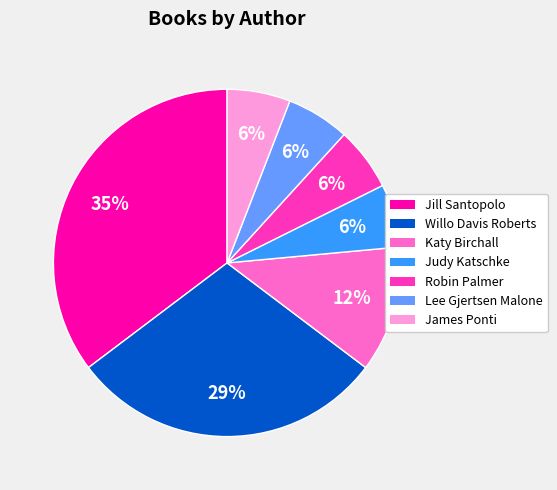

Is the sum of James Ponti and Willo Davis Roberts greater than half?

No